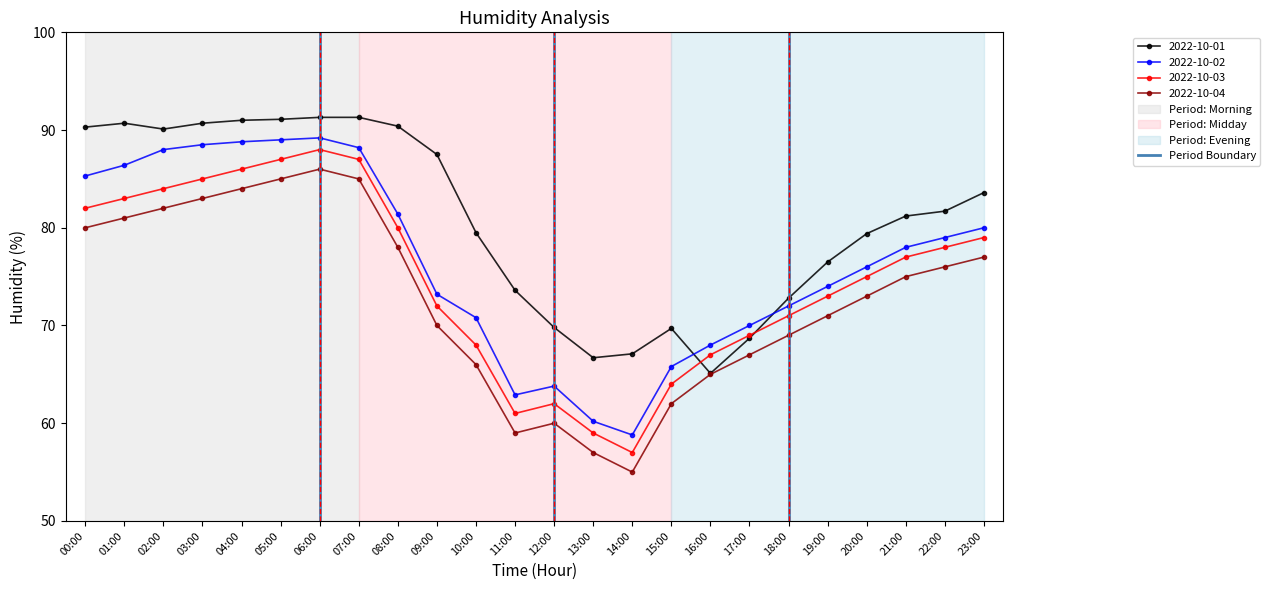

Is the value of 2022-10-02 at 02:00 greater than the value of 2022-10-04 at 22:00?

Yes